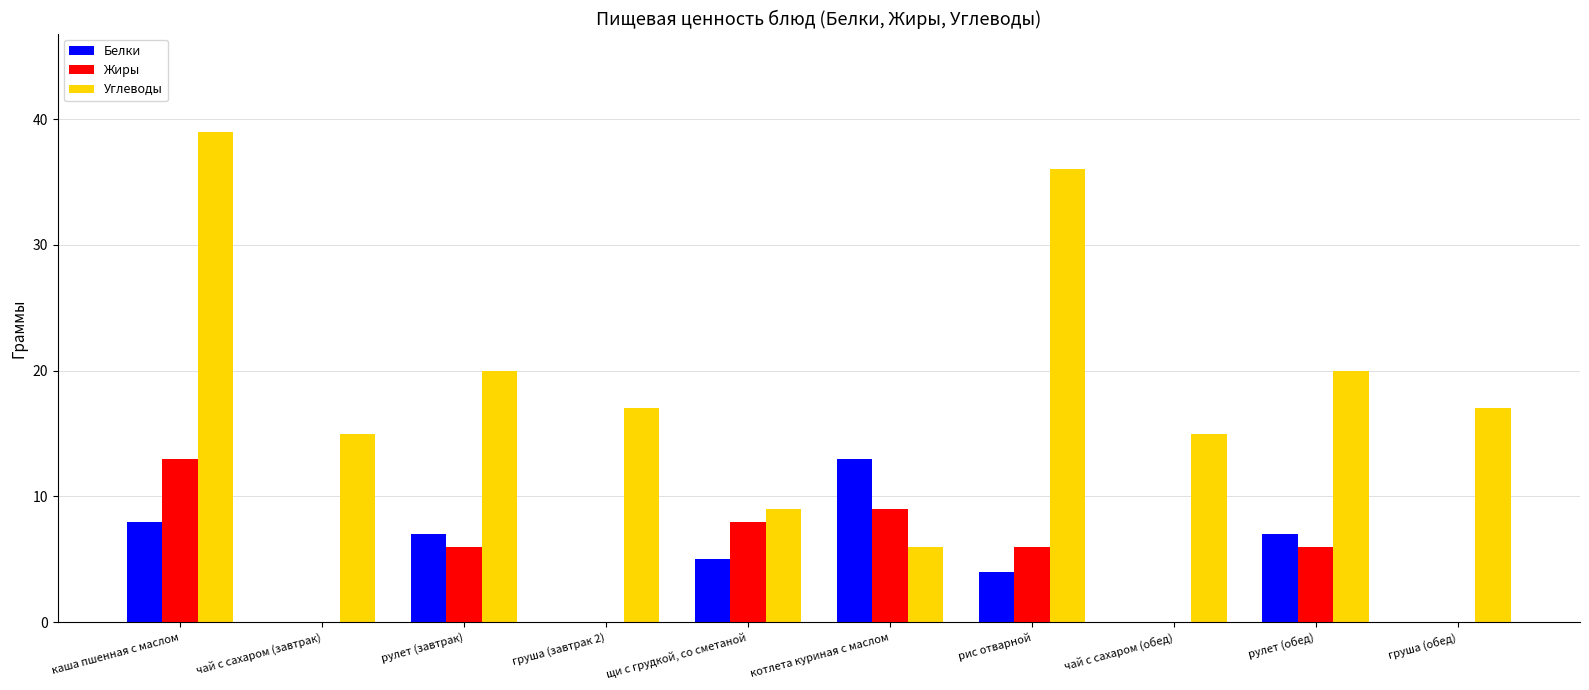

Reading right to left, list all the values displayed in this chart.

Белки: груша (обед)=0	рулет (обед)=7	чай с сахаром (обед)=0	рис отварной=4	котлета куриная с маслом=13	щи с грудкой, со сметаной=5	груша (завтрак 2)=0	рулет (завтрак)=7	чай с сахаром (завтрак)=0	каша пшенная с маслом=8
Жиры: груша (обед)=0	рулет (обед)=6	чай с сахаром (обед)=0	рис отварной=6	котлета куриная с маслом=9	щи с грудкой, со сметаной=8	груша (завтрак 2)=0	рулет (завтрак)=6	чай с сахаром (завтрак)=0	каша пшенная с маслом=13
Углеводы: груша (обед)=17	рулет (обед)=20	чай с сахаром (обед)=15	рис отварной=36	котлета куриная с маслом=6	щи с грудкой, со сметаной=9	груша (завтрак 2)=17	рулет (завтрак)=20	чай с сахаром (завтрак)=15	каша пшенная с маслом=39